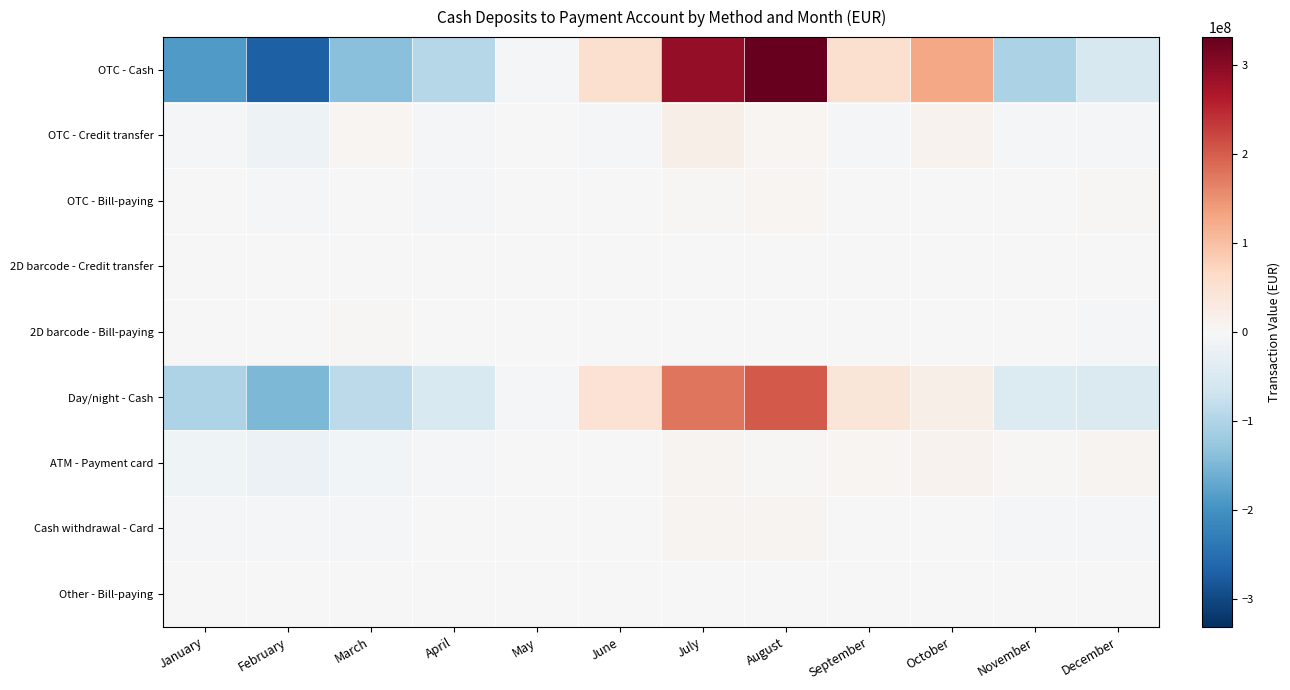

What is the spread (max minus min) of values at February?

272247346.0